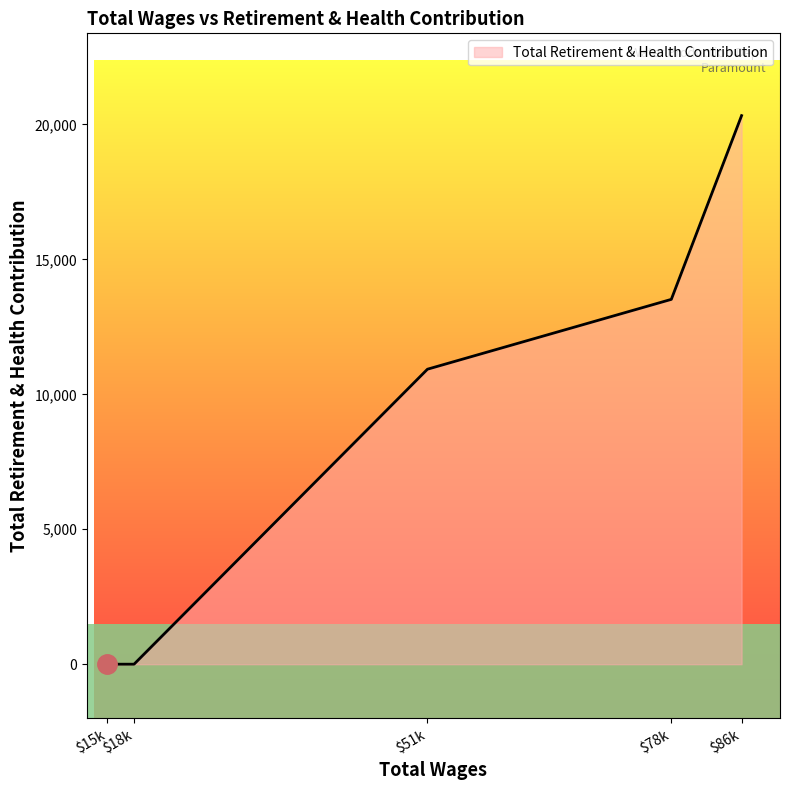

Which label corresponds to the largest value in the chart?

$86k